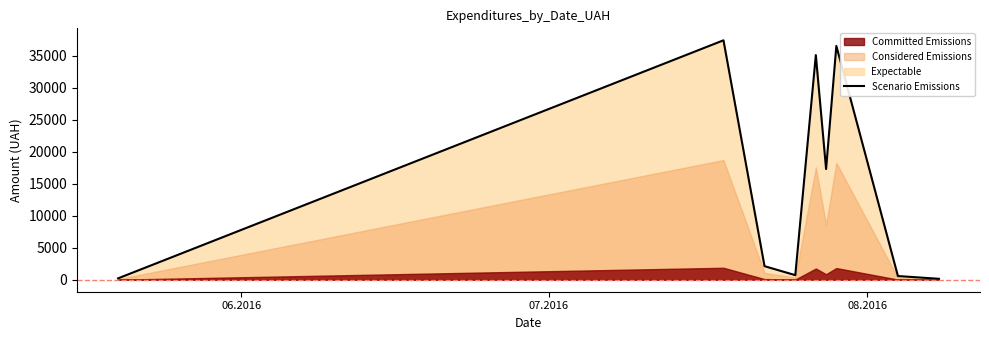

Is it true that the value at 7 is 769.8?

False